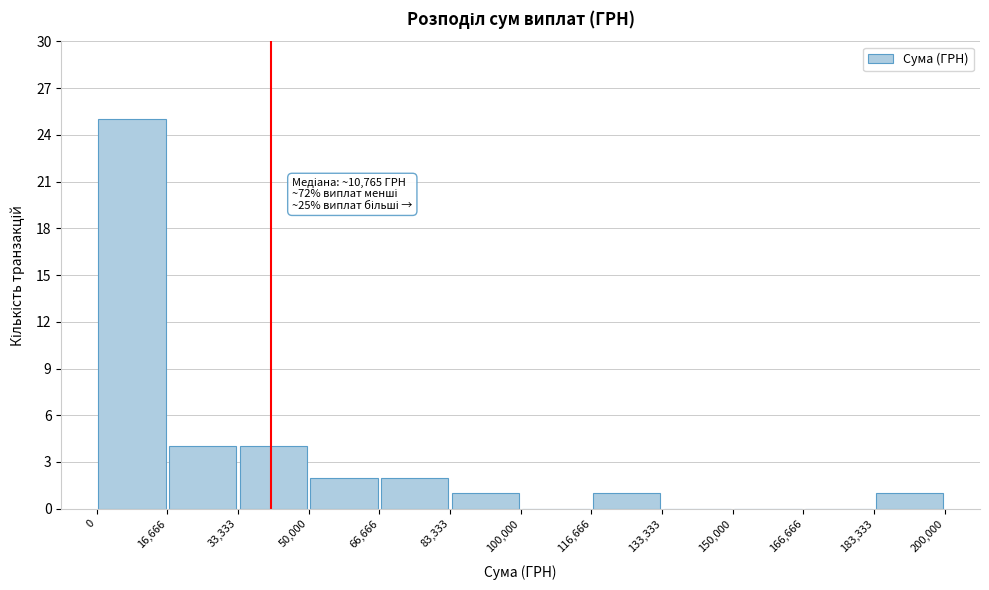

Over which range of the x-axis is the bar tallest?

0 to 16,666